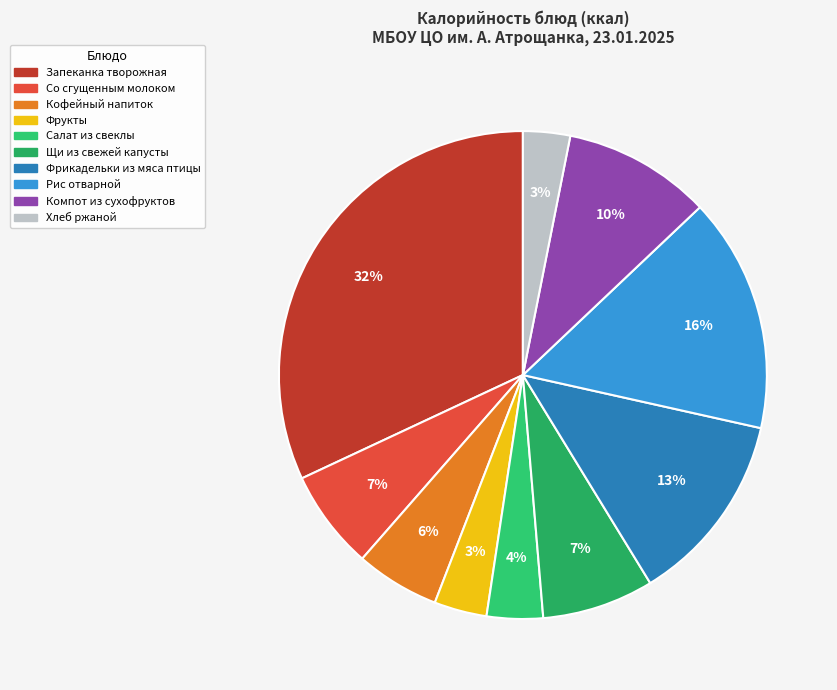

To the nearest percent, what is the difference between the Со сгущенным молоком and Салат из свеклы slice percentages?

3%